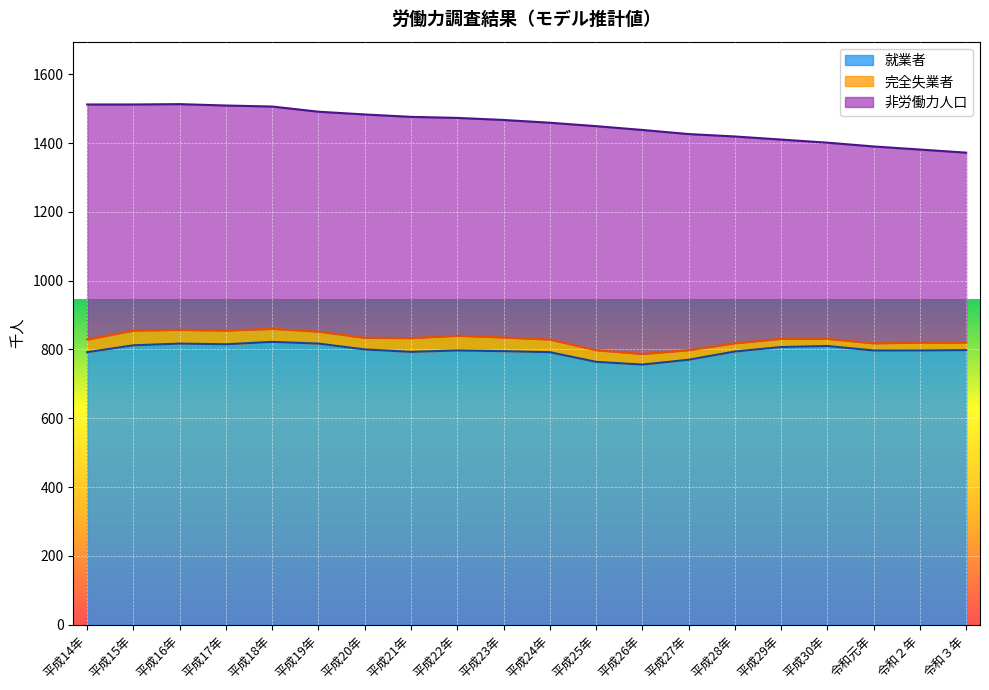

At 令和２年, list the series in order from smallest to largest.

完全失業者, 非労働力人口, 就業者